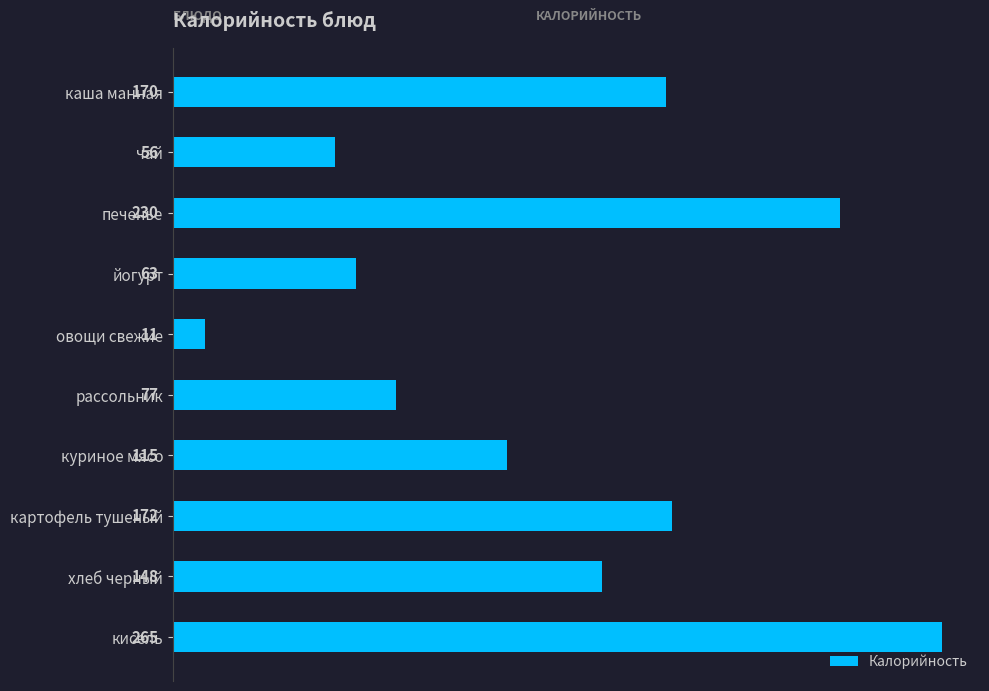

What is the difference between the second highest and minimum values?

219